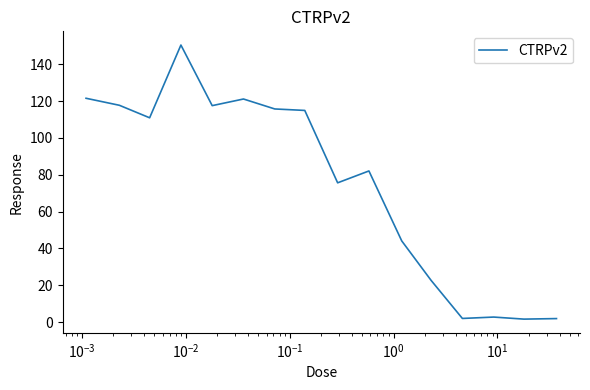

What is the difference between the maximum and minimum values?

148.8